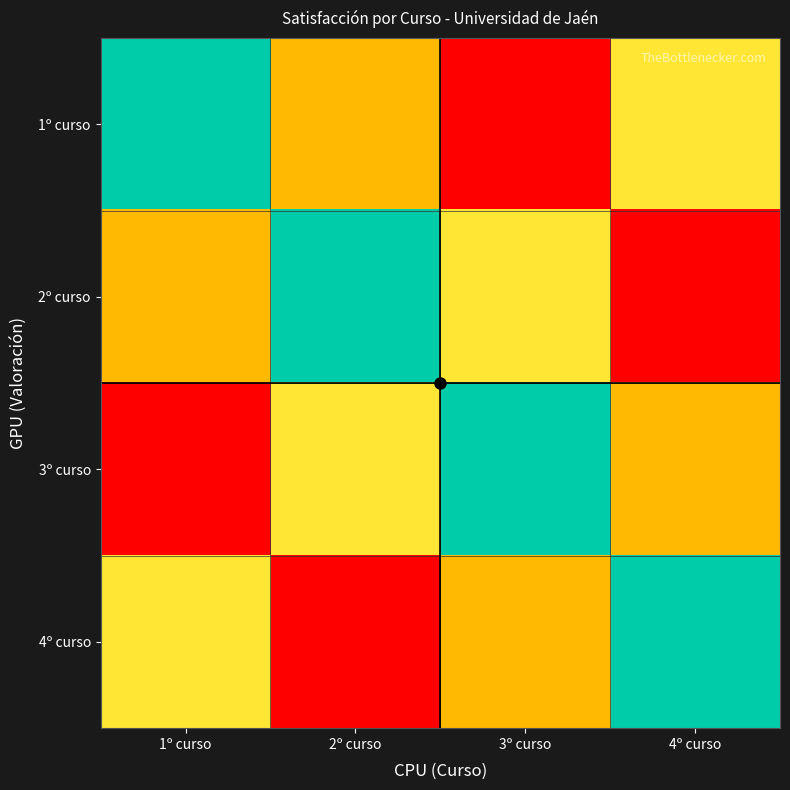

What is the total value across all series at 4º curso?

47